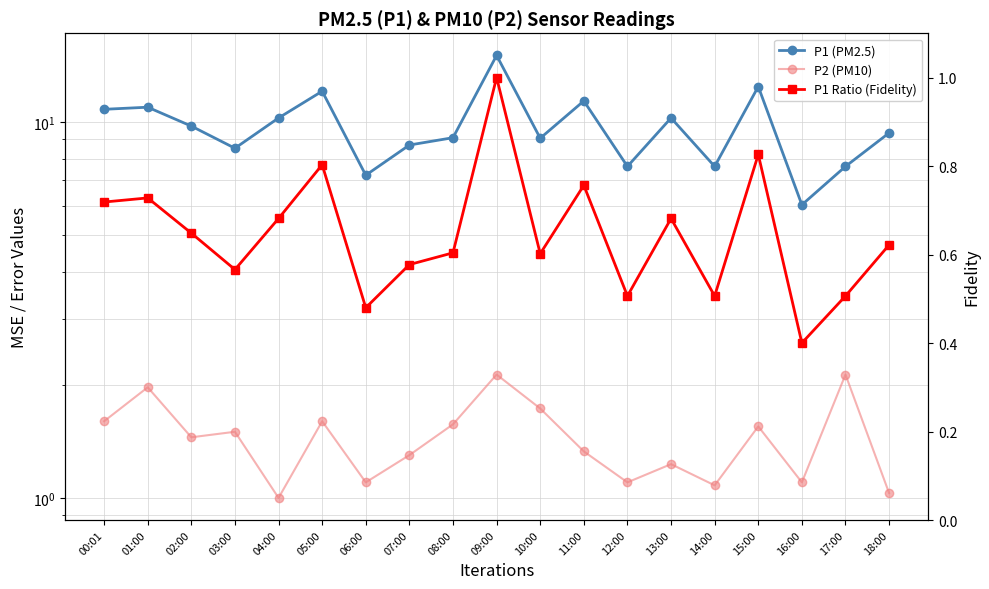

Is it true that P2 (PM10) equals 0.8 at 01:00?

False